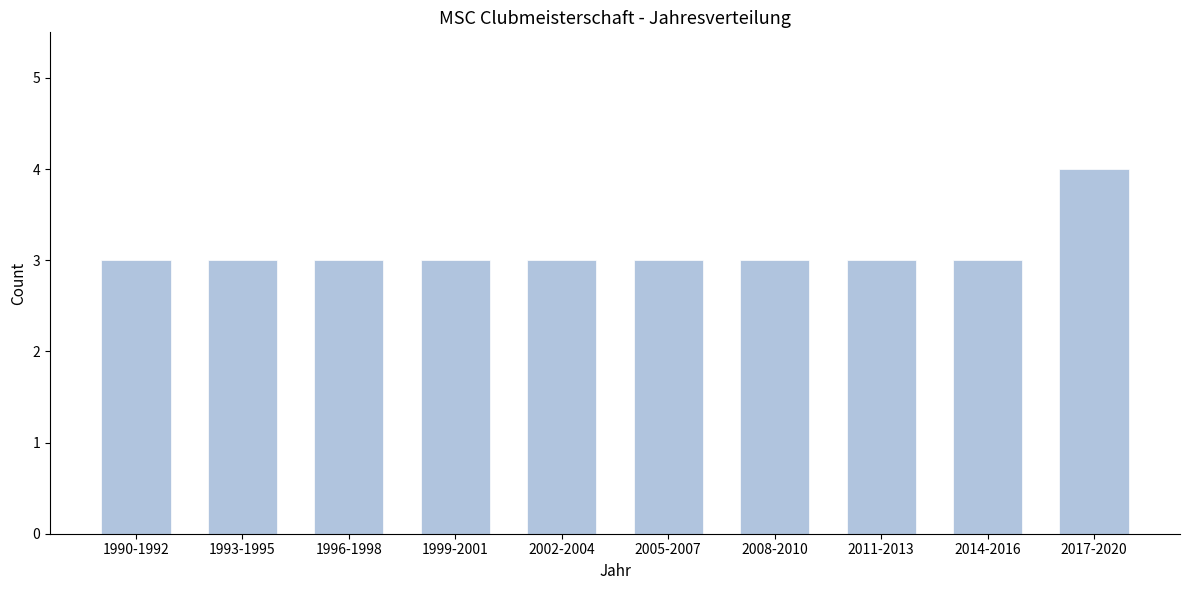

Reading right to left, list all the values displayed in this chart.

2017-2020=4	2014-2016=3	2011-2013=3	2008-2010=3	2005-2007=3	2002-2004=3	1999-2001=3	1996-1998=3	1993-1995=3	1990-1992=3